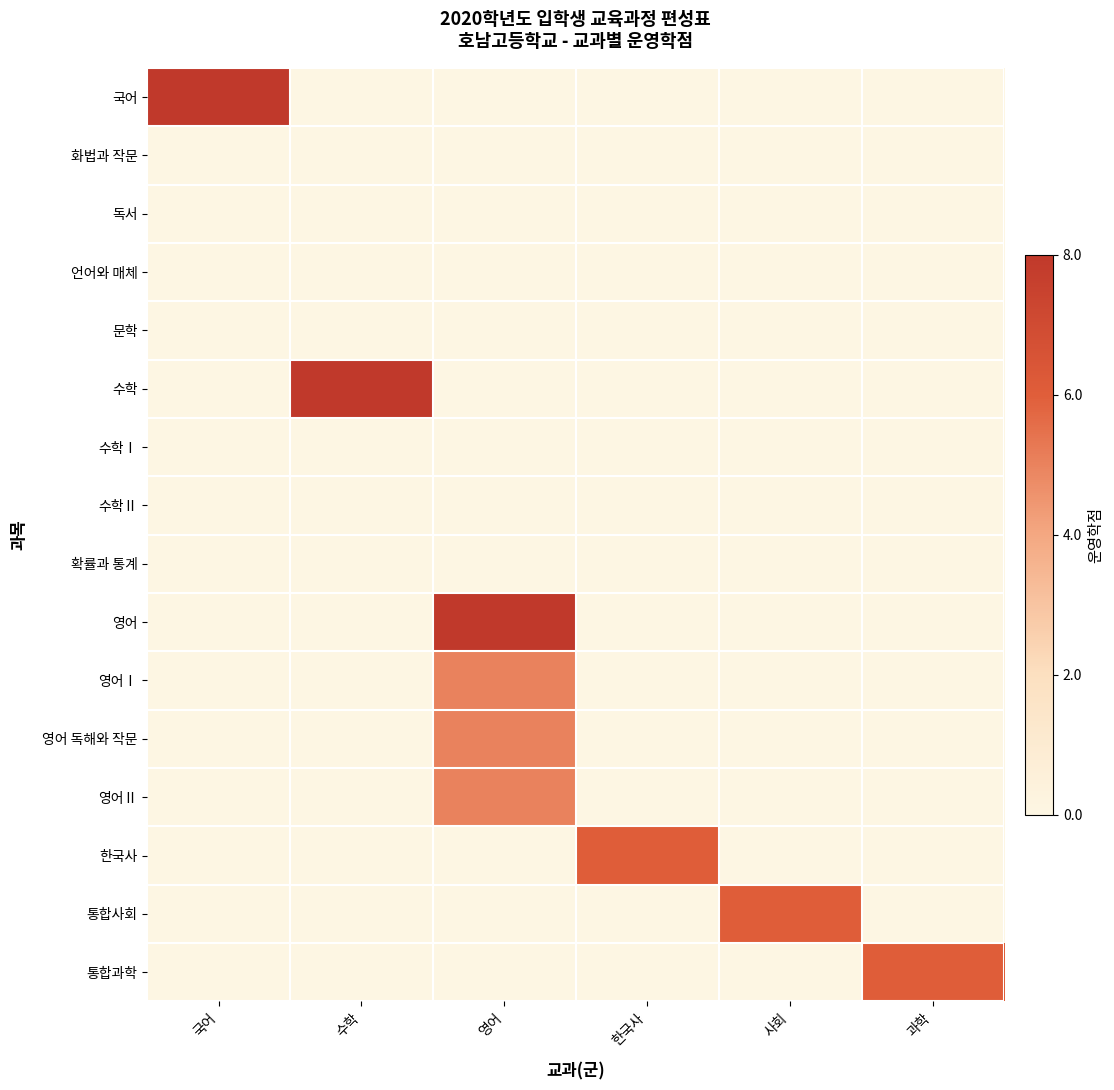

Which has a higher value, 수학 or 영어?

수학